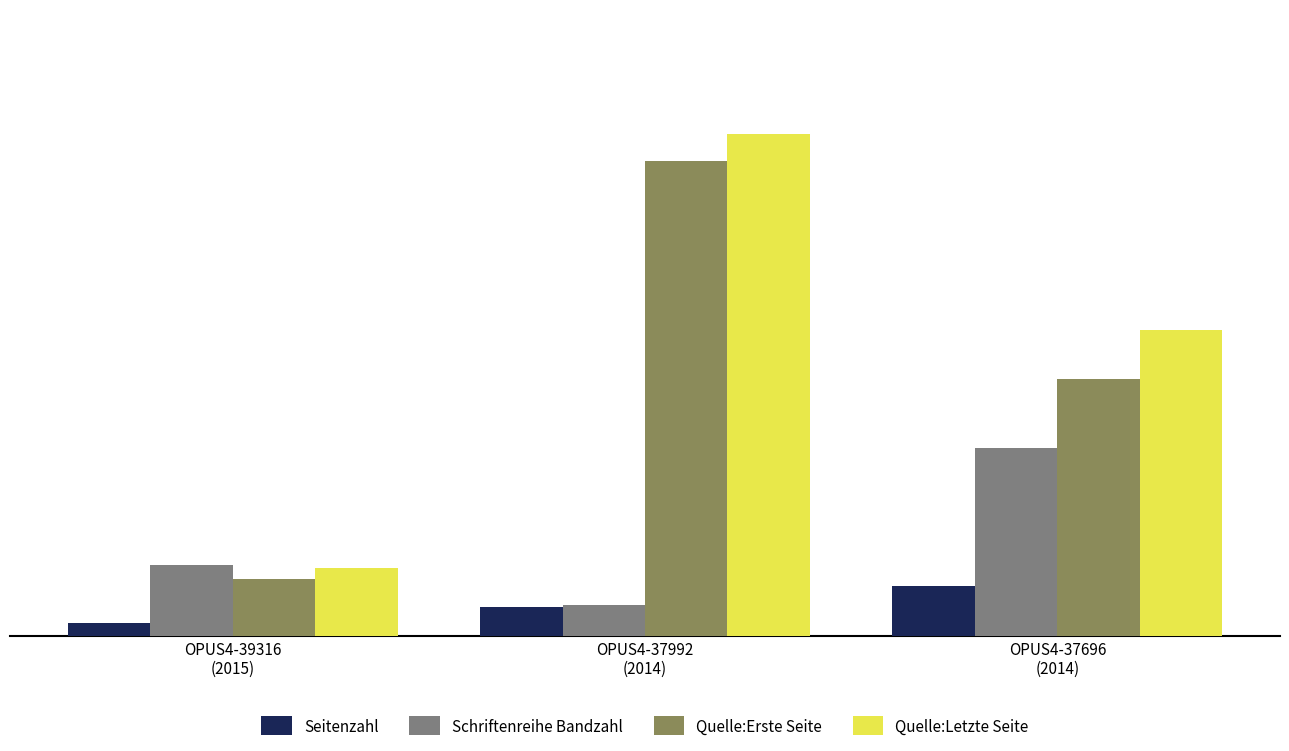

At which label does Quelle:Erste Seite reach its minimum?

OPUS4-39316
(2015)